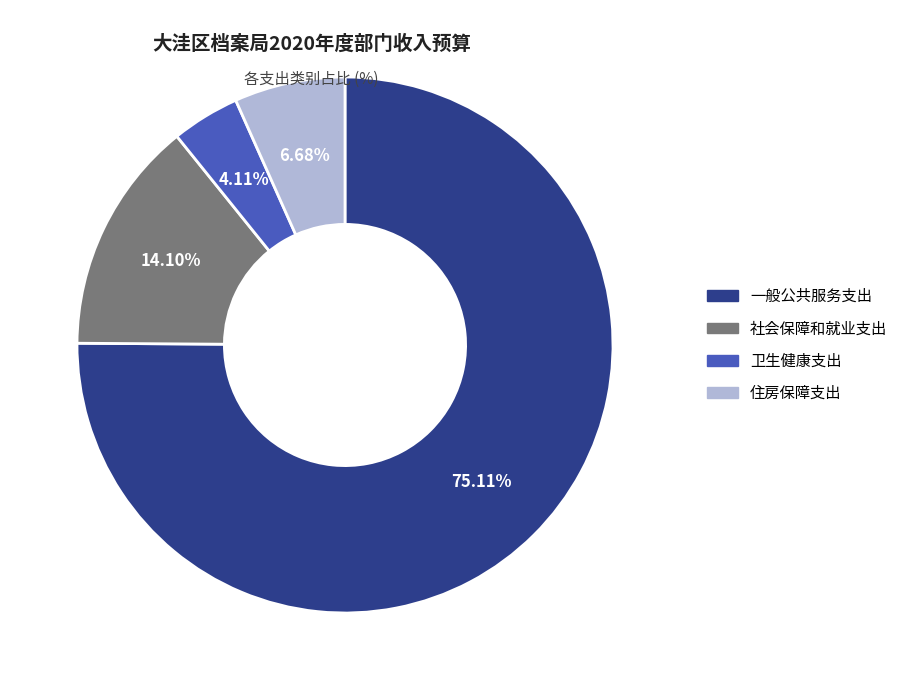

What is the ratio of the value at 社会保障和就业支出 to the value at 卫生健康支出?

3.4